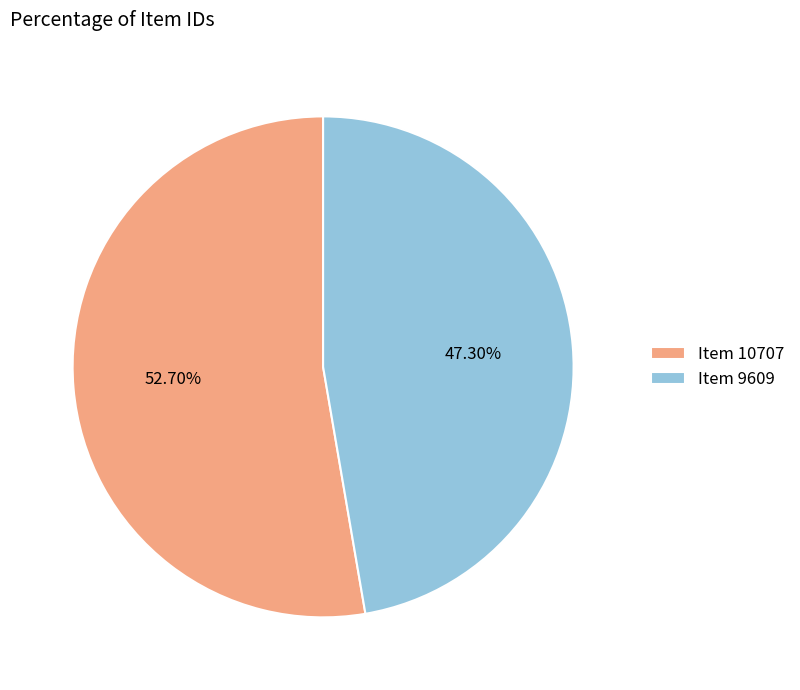

To the nearest percent, what percentage of the pie is Item 10707?

53%